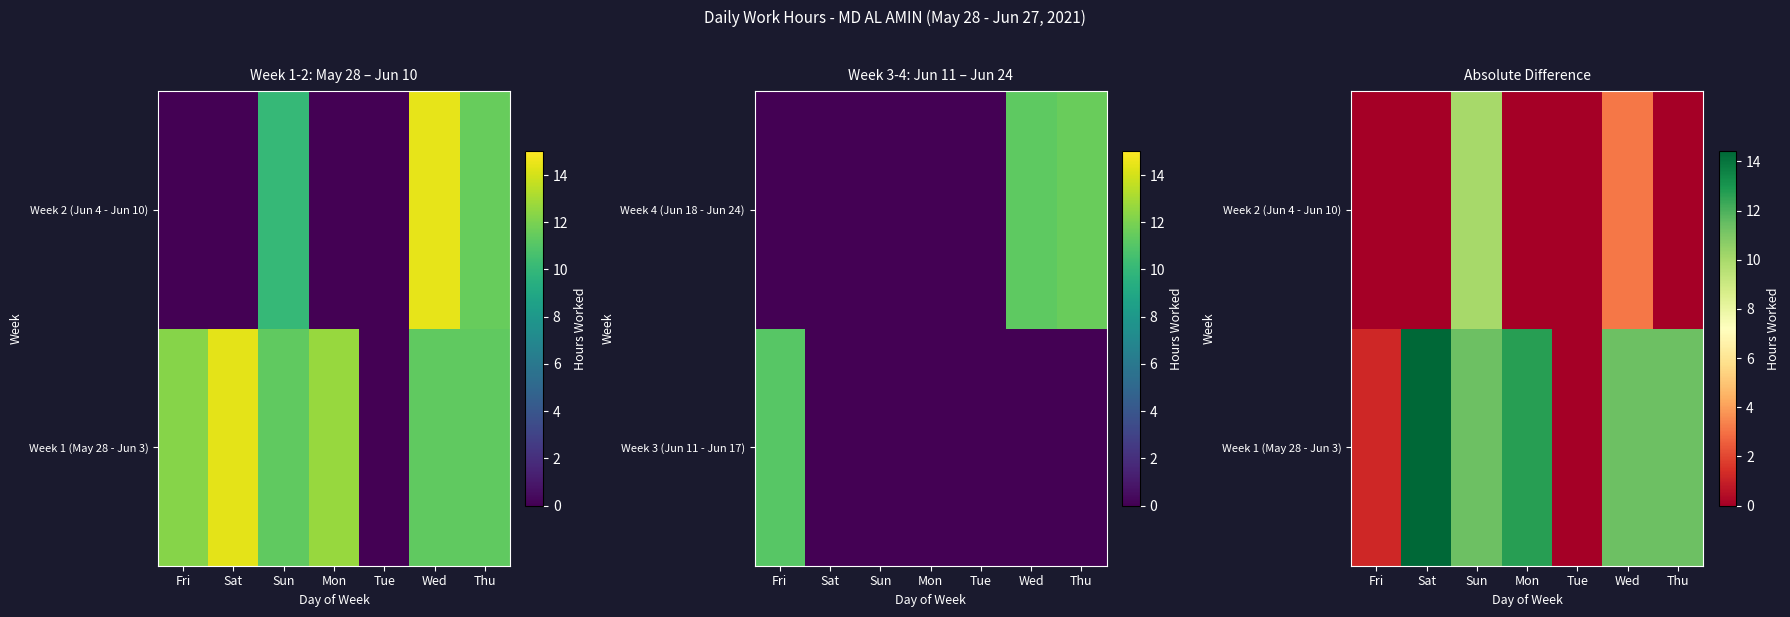

How many data points in Week 1 (May 28 - Jun 3) are less than 11?

2